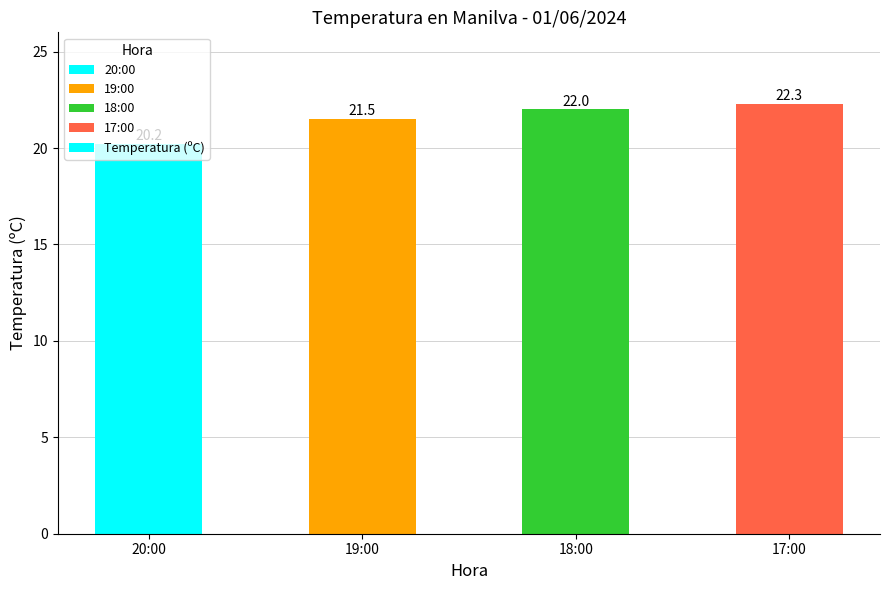

Rank the categories by value from highest to lowest.

17:00, 18:00, 19:00, 20:00